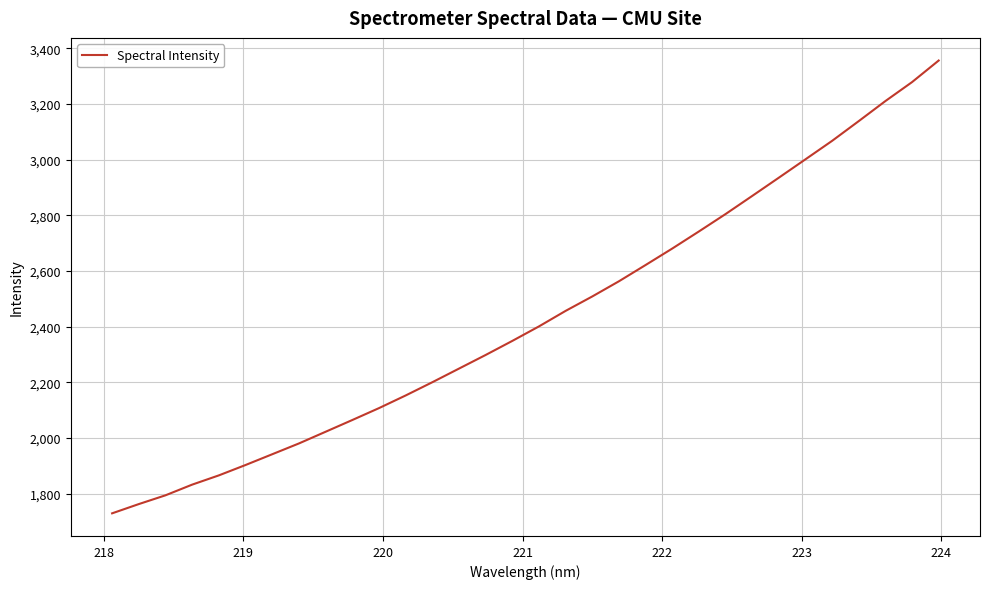

What is the difference between the maximum and minimum values?

1627.1